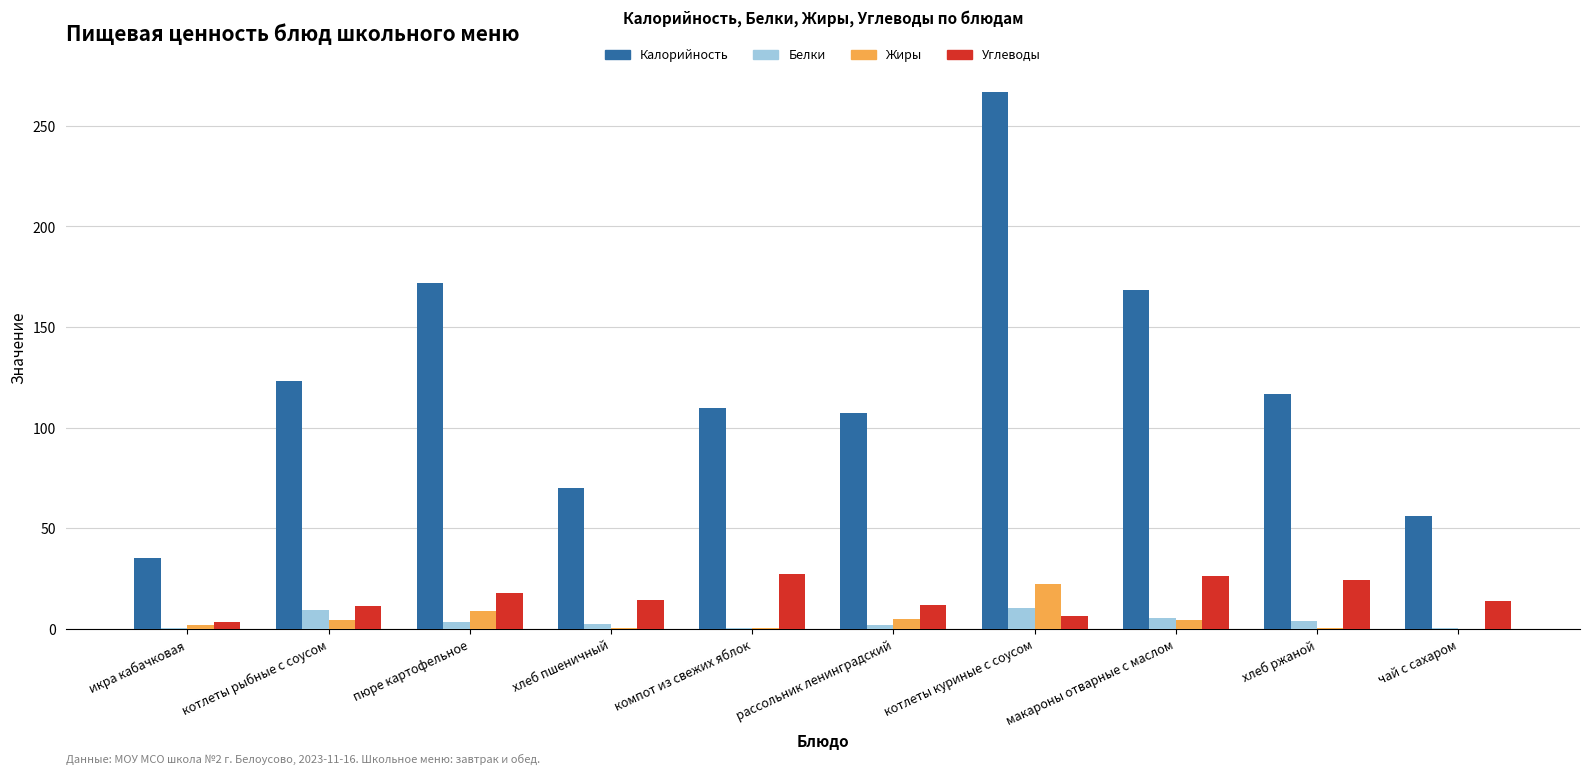

Which series changed the most between пюре картофельное and хлеб ржаной?

Калорийность